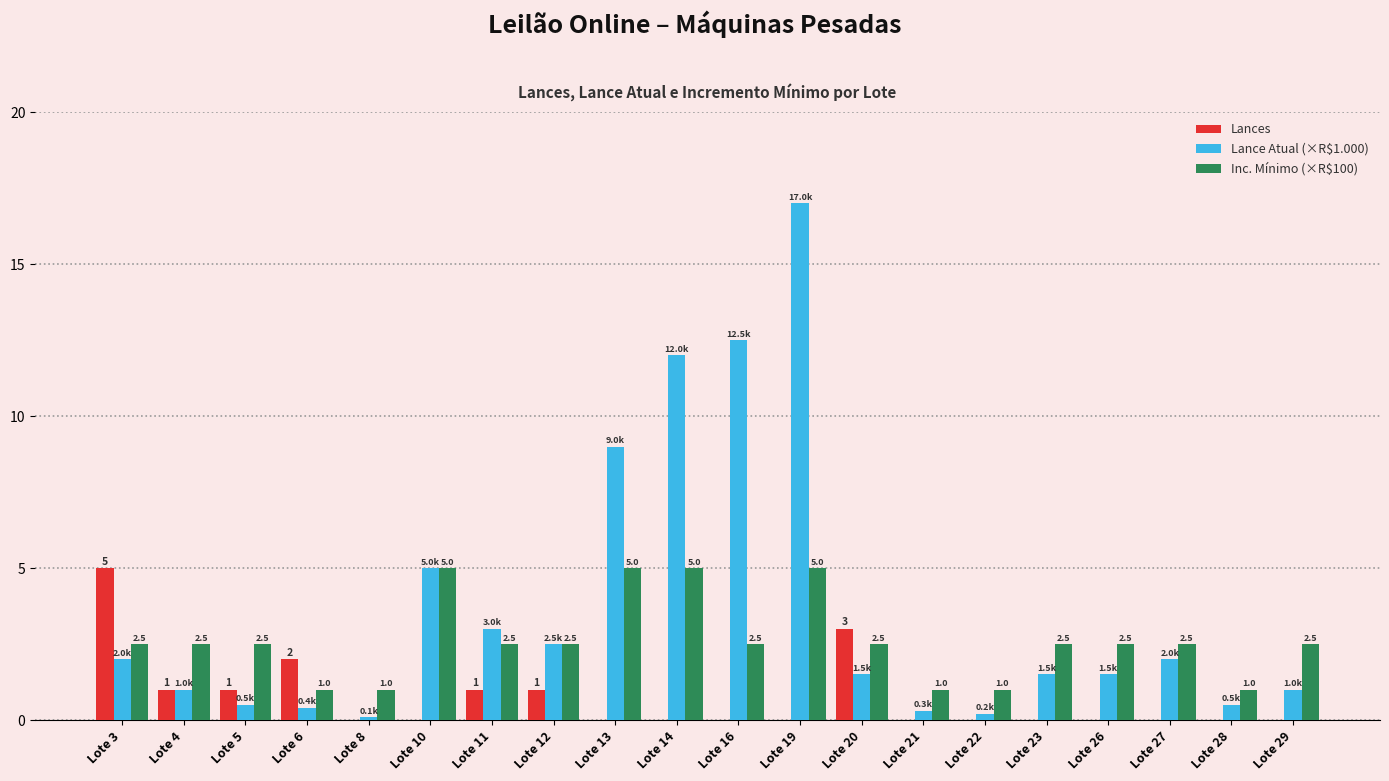

Reading left to right, list all the values displayed in this chart.

Lances: Lote 3=5.0	Lote 4=1.0	Lote 5=1.0	Lote 6=2.0	Lote 8=0.0	Lote 10=0.0	Lote 11=1.0	Lote 12=1.0	Lote 13=0.0	Lote 14=0.0	Lote 16=0.0	Lote 19=0.0	Lote 20=3.0	Lote 21=0.0	Lote 22=0.0	Lote 23=0.0	Lote 26=0.0	Lote 27=0.0	Lote 28=0.0	Lote 29=0.0
Lance Atual (×R$1.000): Lote 3=2.0	Lote 4=1.0	Lote 5=0.5	Lote 6=0.4	Lote 8=0.1	Lote 10=5.0	Lote 11=3.0	Lote 12=2.5	Lote 13=9.0	Lote 14=12.0	Lote 16=12.5	Lote 19=17.0	Lote 20=1.5	Lote 21=0.3	Lote 22=0.2	Lote 23=1.5	Lote 26=1.5	Lote 27=2.0	Lote 28=0.5	Lote 29=1.0
Inc. Mínimo (×R$100): Lote 3=2.5	Lote 4=2.5	Lote 5=2.5	Lote 6=1.0	Lote 8=1.0	Lote 10=5.0	Lote 11=2.5	Lote 12=2.5	Lote 13=5.0	Lote 14=5.0	Lote 16=2.5	Lote 19=5.0	Lote 20=2.5	Lote 21=1.0	Lote 22=1.0	Lote 23=2.5	Lote 26=2.5	Lote 27=2.5	Lote 28=1.0	Lote 29=2.5